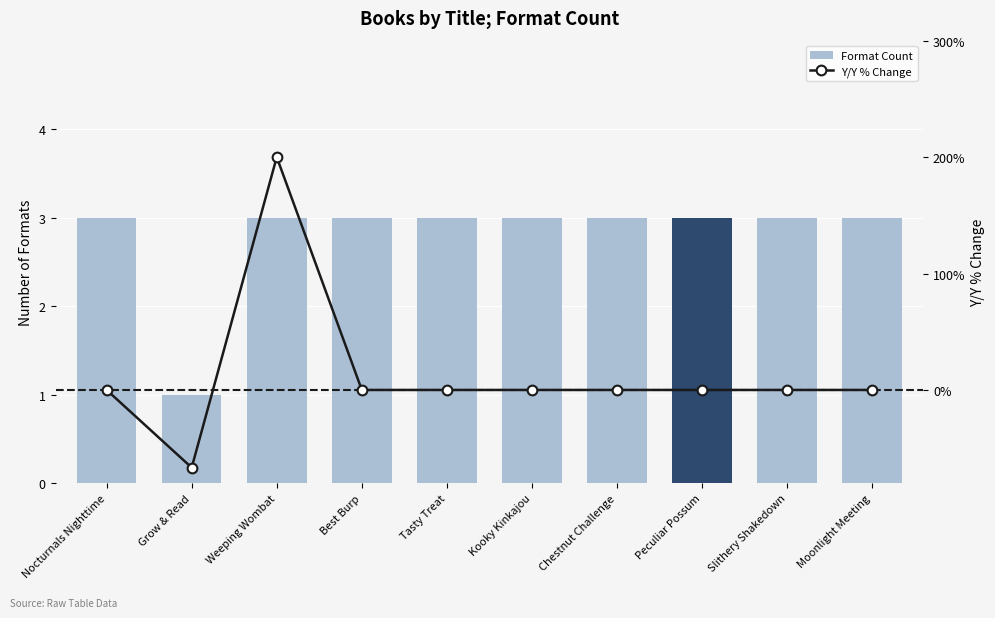

How many Format Count values are between 3 and 4?

9